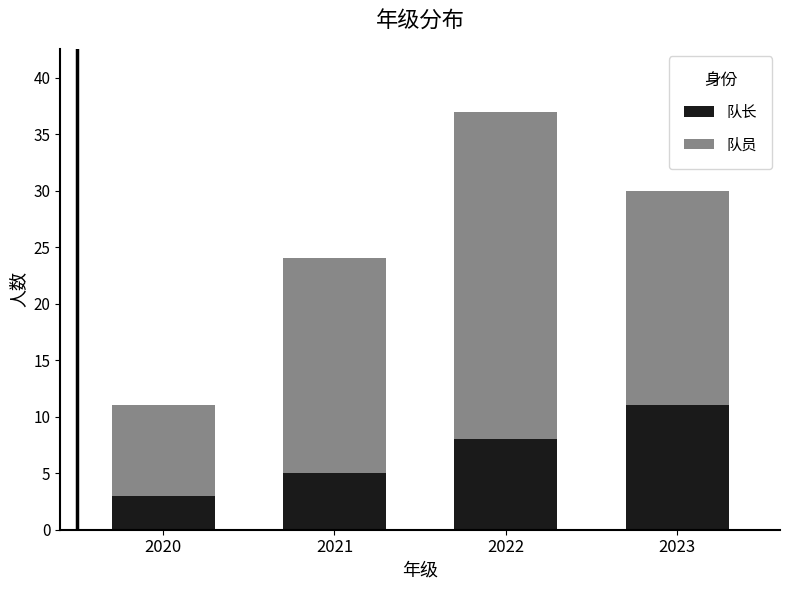

Which category has the highest value in the 队长 series?

2023